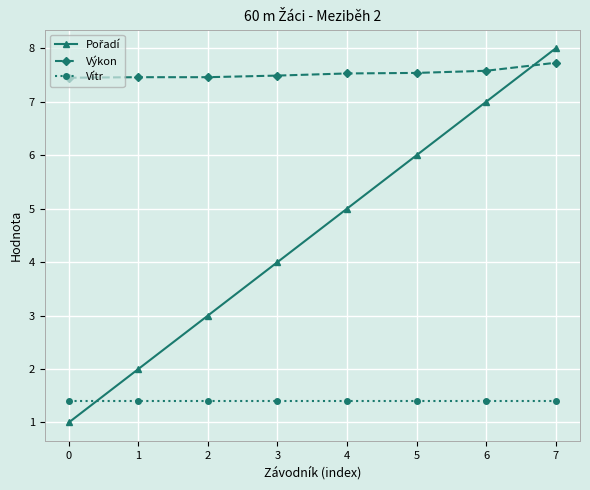

How many lines are shown in the chart?

3